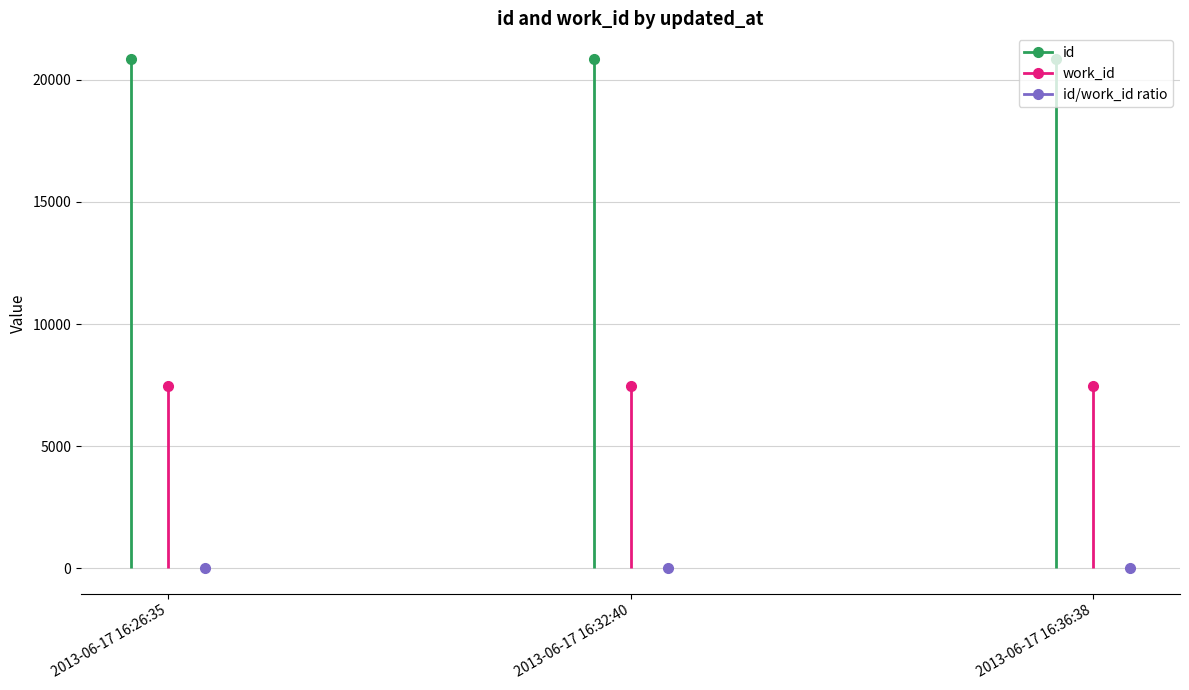

Which series has the largest total across all categories?

id